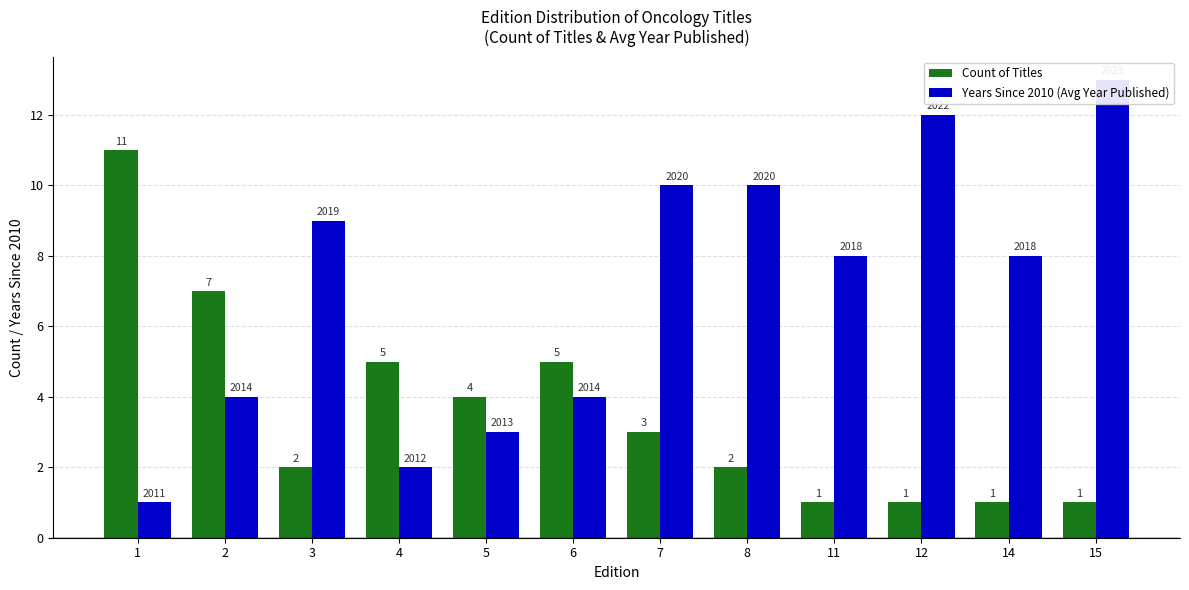

How many Count of Titles values are between 1 and 5?

10